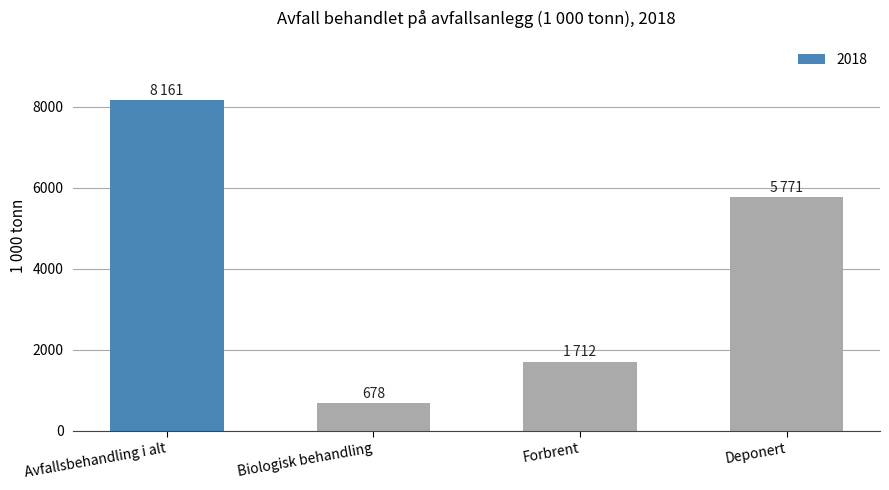

How many bars are there in total?

4